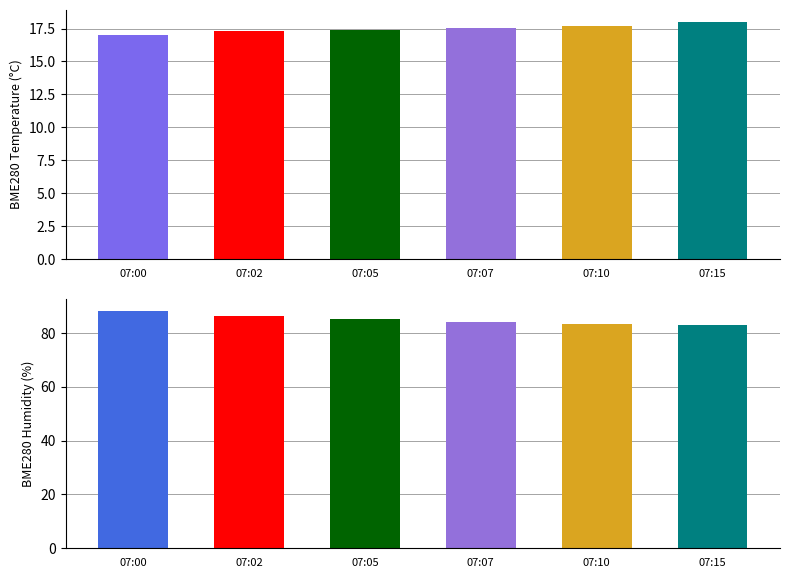

Is the value of BME280_temperature at 07:17 greater than the value of BME280_humidity at 07:46?

No